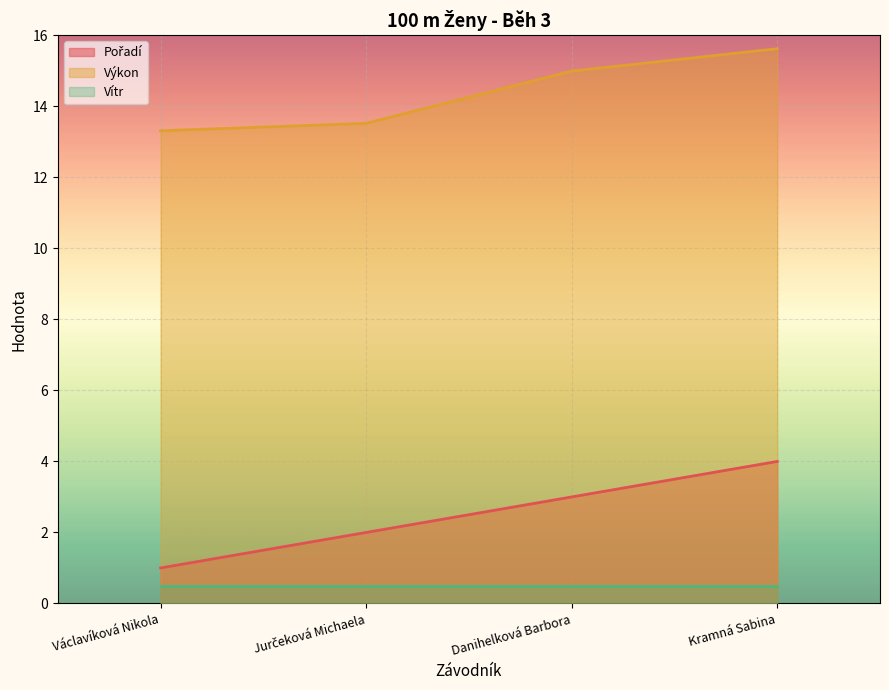

The value of Pořadí at Kramná Sabina is 5.4. True or false?

False